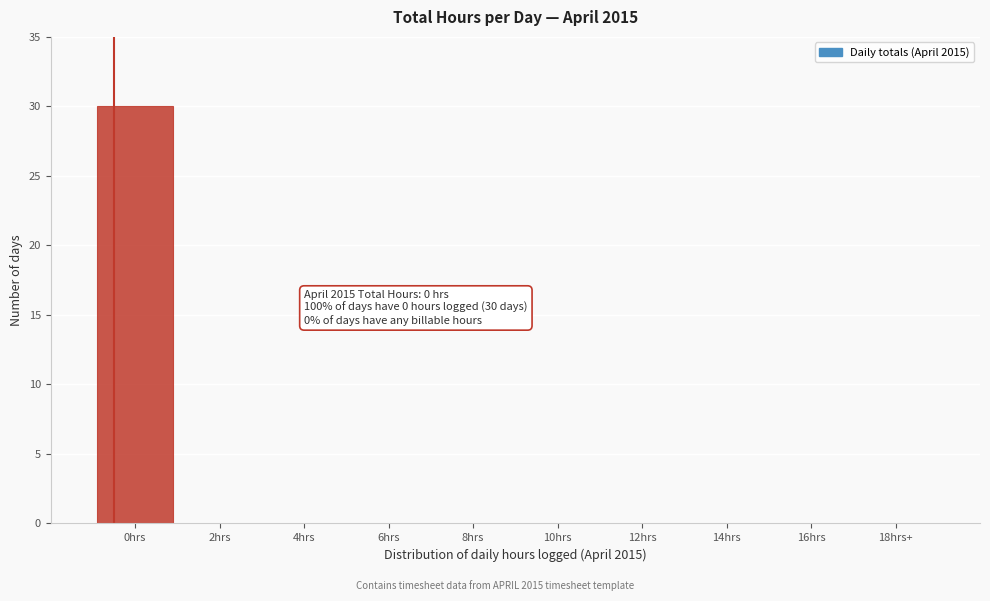

Reading left to right, extract all data points from this chart.

0hrs=30	2hrs=0	4hrs=0	6hrs=0	8hrs=0	10hrs=0	12hrs=0	14hrs=0	16hrs=0	18hrs+=0